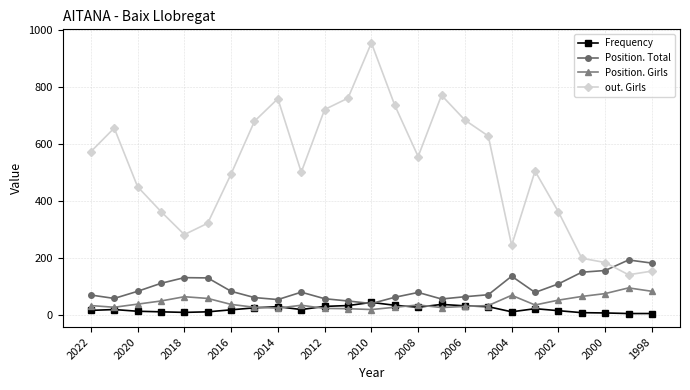

What is the difference between the maximum and second lowest values in the out. Girls series?

801